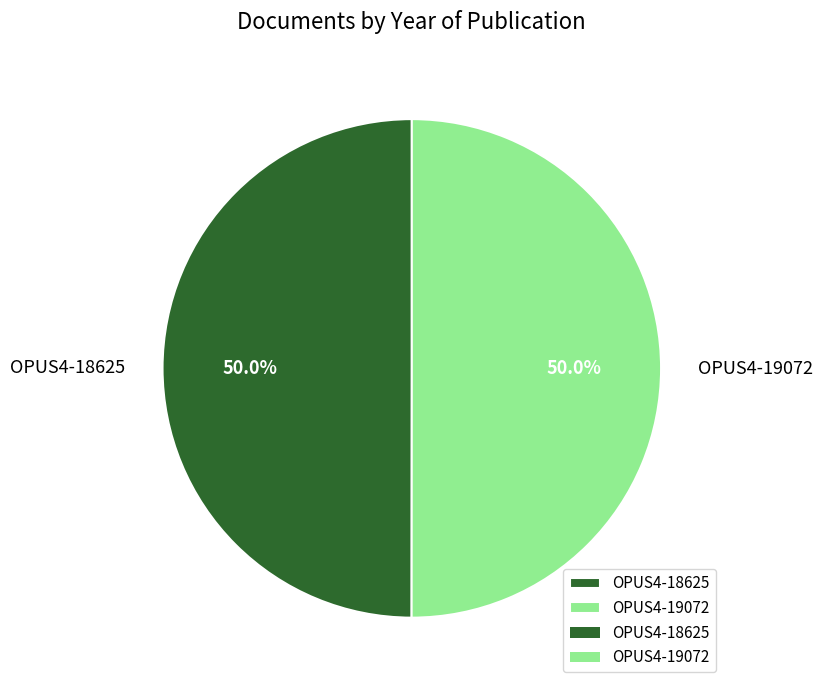

Approximately how many times larger is the value at OPUS4-19072 compared to OPUS4-18625?

1.0